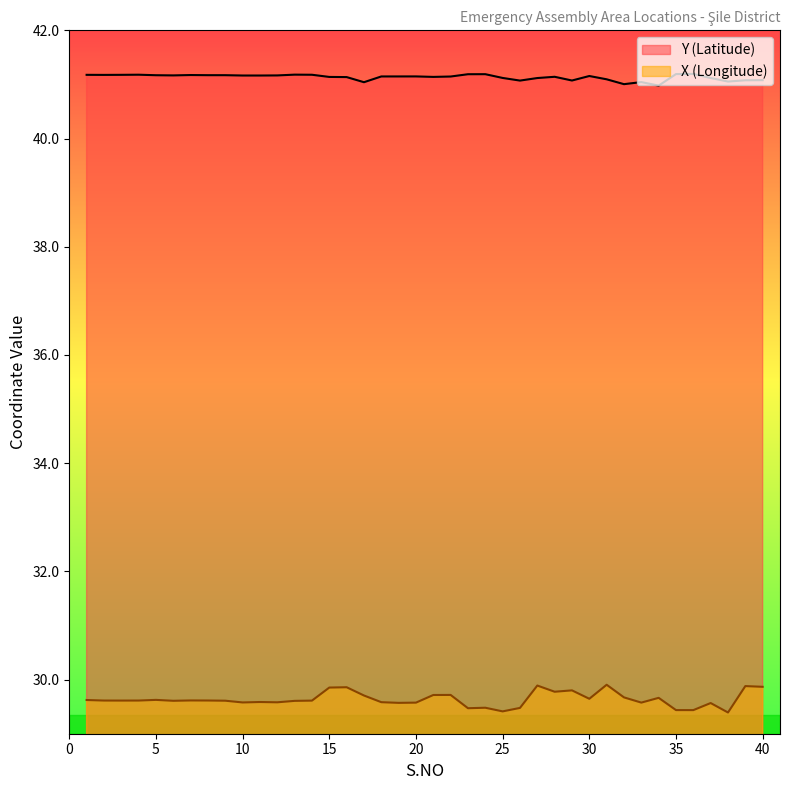

Reading left to right, list all the values displayed in this chart.

Y: 1=41.2	2=41.2	3=41.2	4=41.2	5=41.2	6=41.2	7=41.2	8=41.2	9=41.2	10=41.2	11=41.2	12=41.2	13=41.2	14=41.2	15=41.1	16=41.1	17=41.0	18=41.1	19=41.1	20=41.1	21=41.1	22=41.1	23=41.2	24=41.2	25=41.1	26=41.1	27=41.1	28=41.1	29=41.1	30=41.2	31=41.1	32=41.0	33=41.0	34=41.0	35=41.2	36=41.2	37=41.1	38=41.1	39=41.1	40=41.1
X: 1=29.6	2=29.6	3=29.6	4=29.6	5=29.6	6=29.6	7=29.6	8=29.6	9=29.6	10=29.6	11=29.6	12=29.6	13=29.6	14=29.6	15=29.9	16=29.9	17=29.7	18=29.6	19=29.6	20=29.6	21=29.7	22=29.7	23=29.5	24=29.5	25=29.4	26=29.5	27=29.9	28=29.8	29=29.8	30=29.6	31=29.9	32=29.7	33=29.6	34=29.7	35=29.4	36=29.4	37=29.6	38=29.4	39=29.9	40=29.9